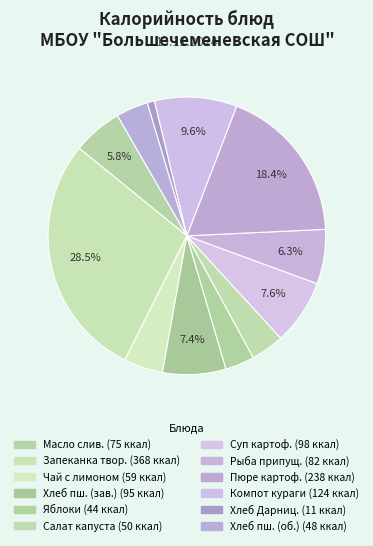

To the nearest percent, what is the difference between the largest and smallest slice percentages?

28%